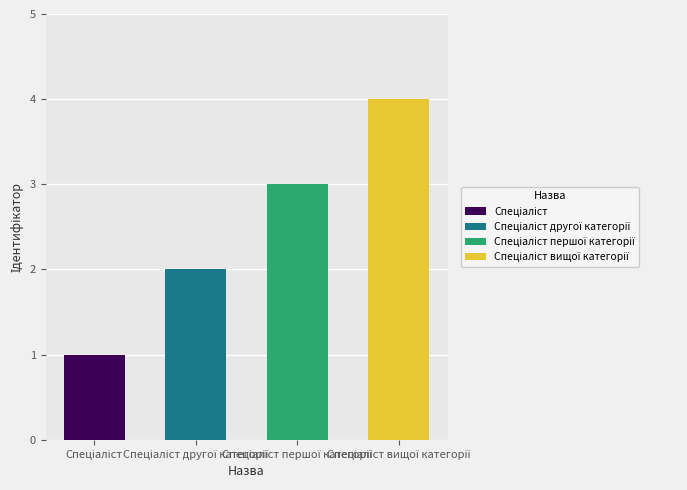

How many categories are shown in the chart?

4